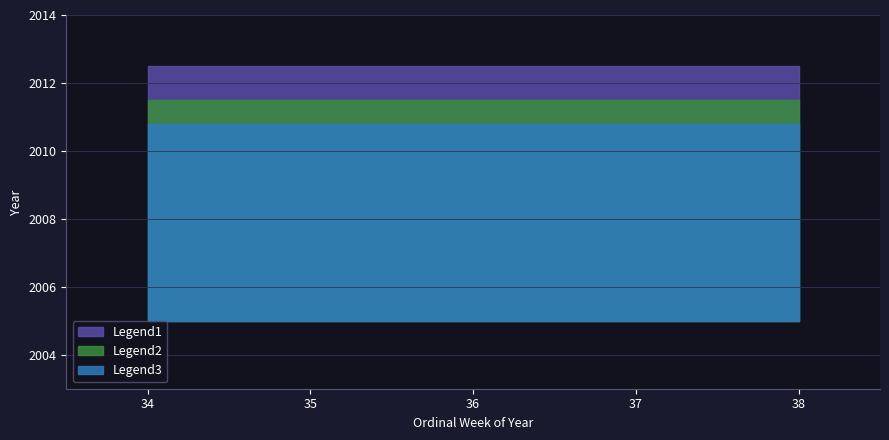

Which category has the highest value across all series?

38